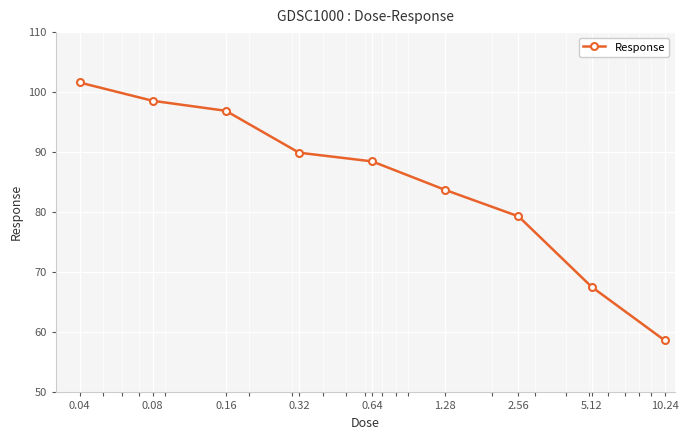

What is the value of the 8th point from the left?

67.6